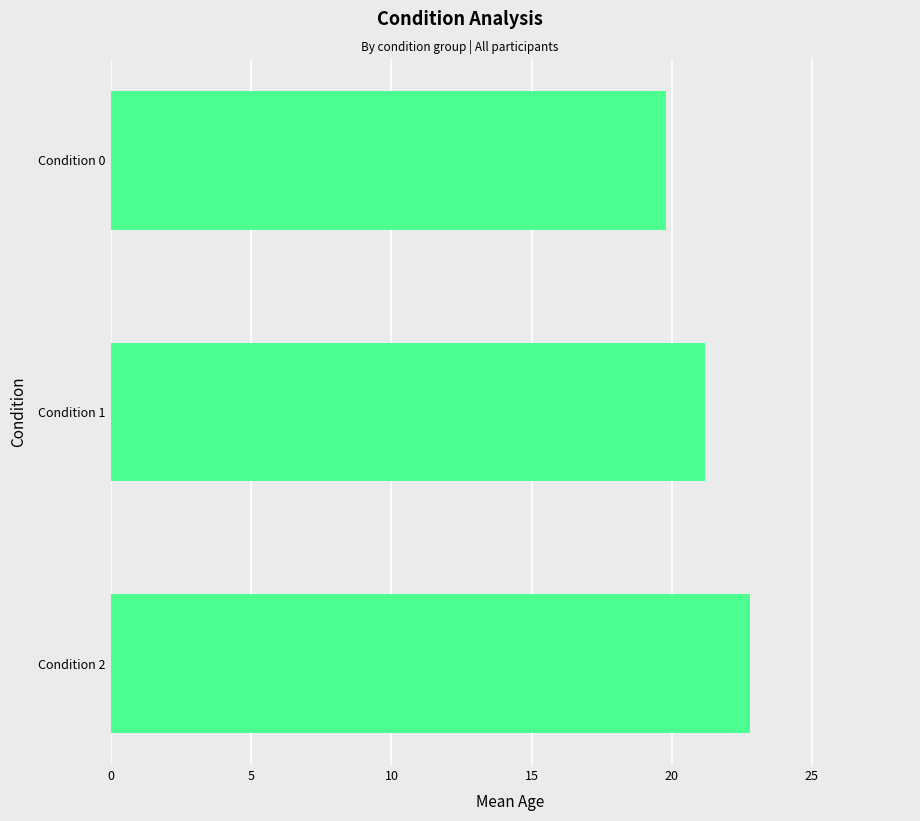

Reading bottom to top, extract all data points from this chart.

22.8	21.2	19.8